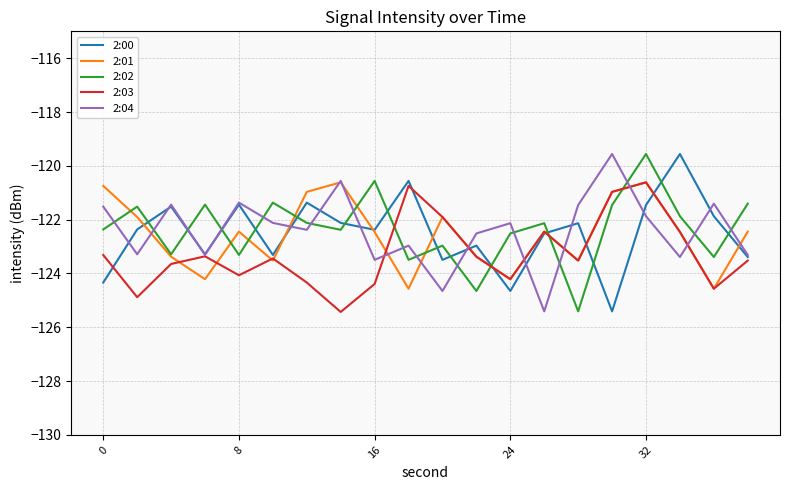

True or false: 2:04 and 2:02 cross at least once.

True